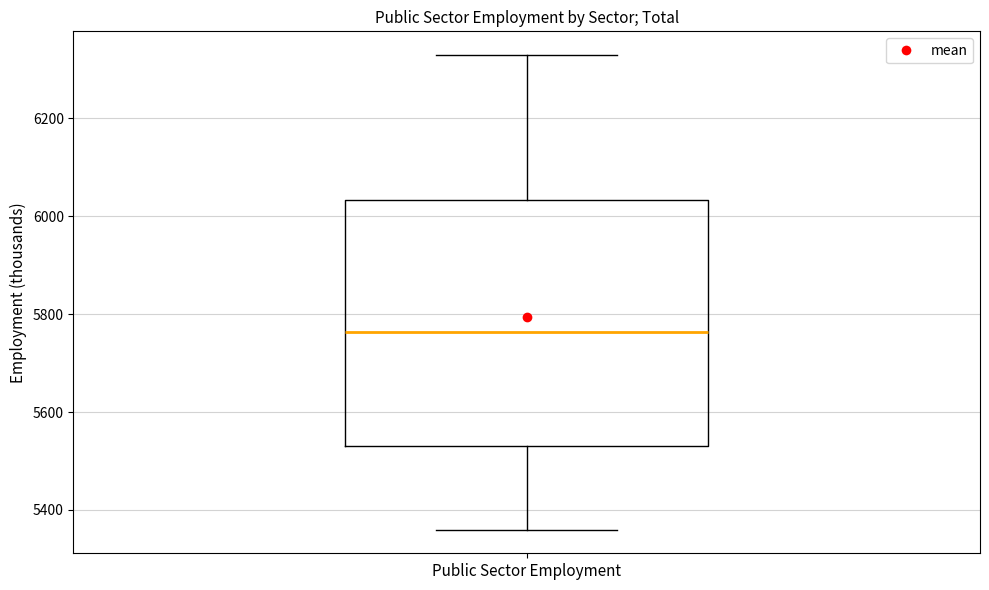

Transcribe this box plot: give where the median line is, the range the box spans, and where the two whiskers end, as read against the y-axis. The values are not printed on the chart, so give them approximately, as read against the axis.

median 5760, box 5540 to 6040, whiskers 5360 to 6320